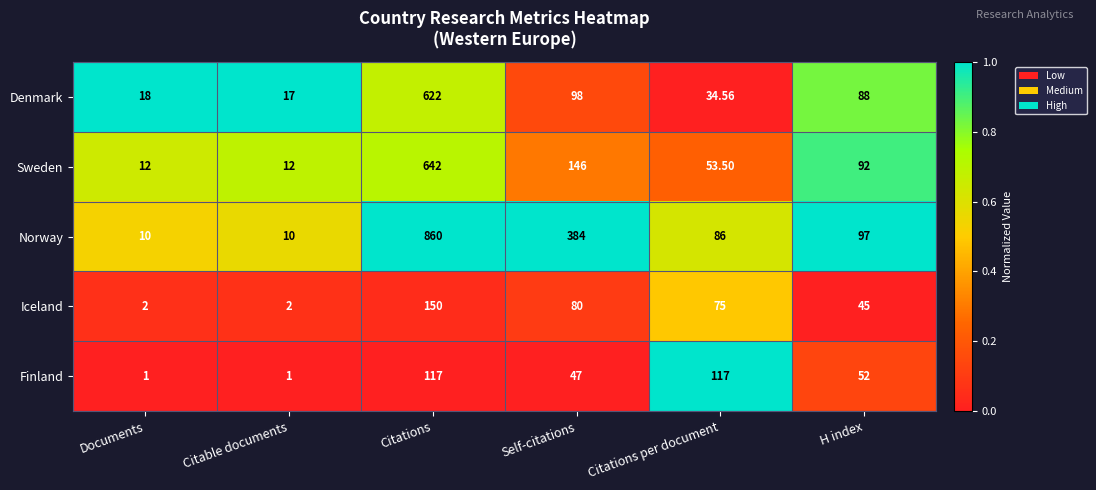

Between Citable documents and Citations per document, which series saw the biggest shift?

Finland